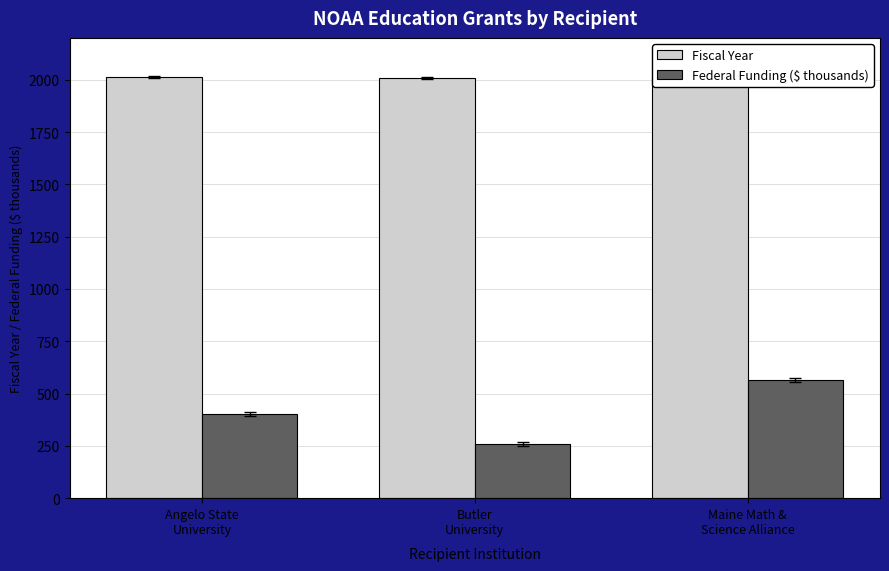

What is the label of the 1st bar from the right?

Maine Math &
Science Alliance